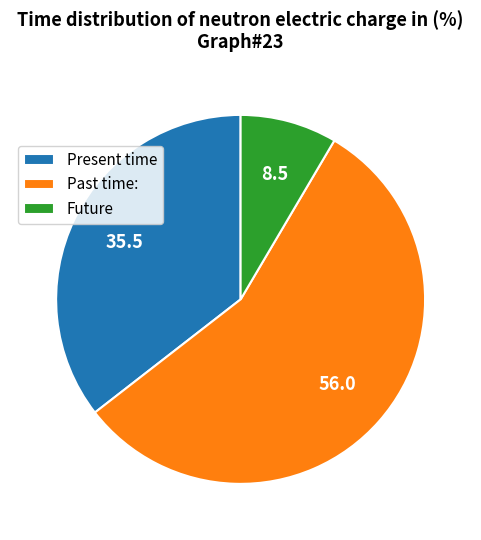

What is the ratio of the value at Past time: to the value at Present time?

1.6